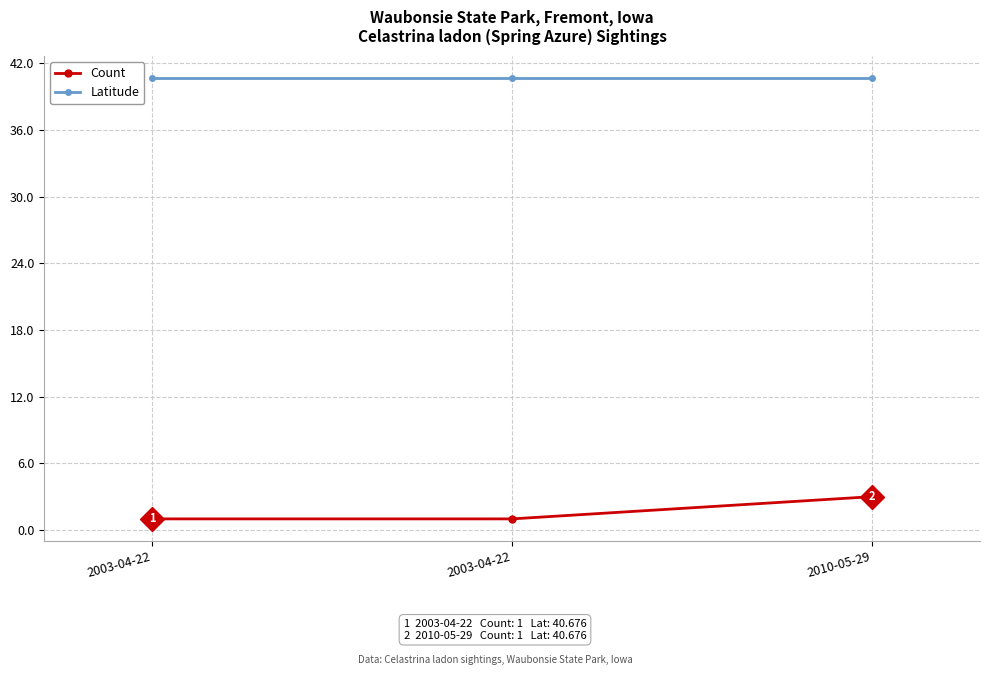

Which series has the largest range (max minus min)?

Count